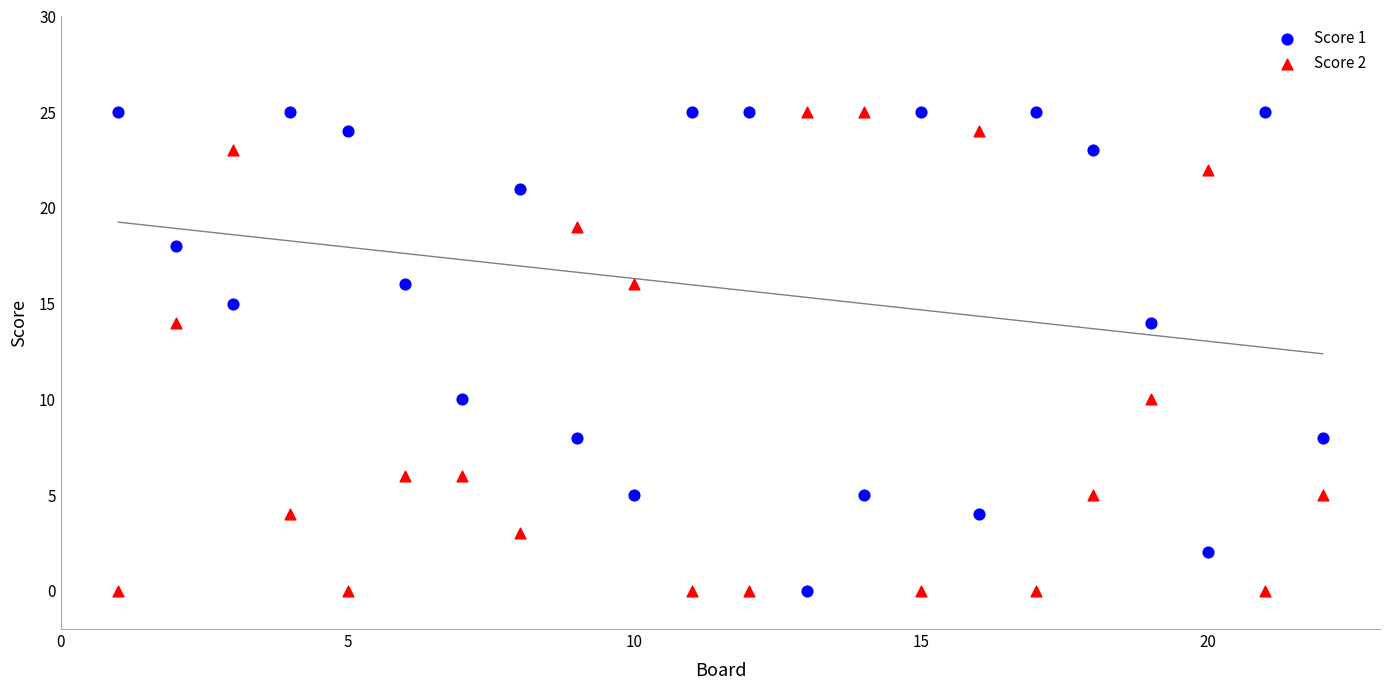

What is the X range (max minus min) for the scatter plot?

21